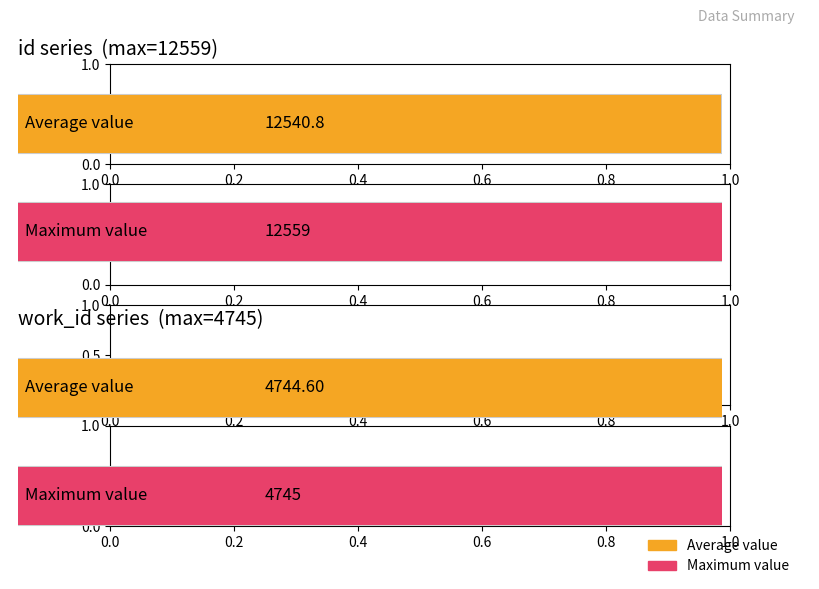

The value of id at 2004-11-16 is 18768. True or false?

False